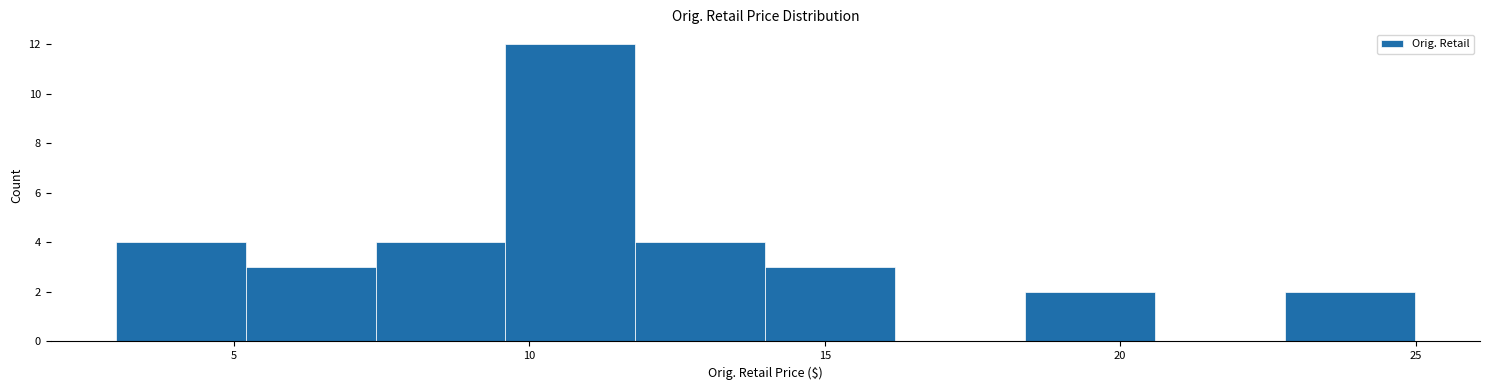

Reading left to right, transcribe this chart: for each bar, give the range it covers on the x-axis and its height. Neither the bar edges nor the heights are printed on the chart, so give them approximately, as read against the axes.

3.0 to 5.0: 4
5.0 to 7.5: 3
7.5 to 9.5: 4
9.5 to 12.0: 12
12.0 to 14.0: 4
14.0 to 16.0: 3
16.0 to 18.5: 0
18.5 to 20.5: 2
20.5 to 23.0: 0
23.0 to 25.0: 2